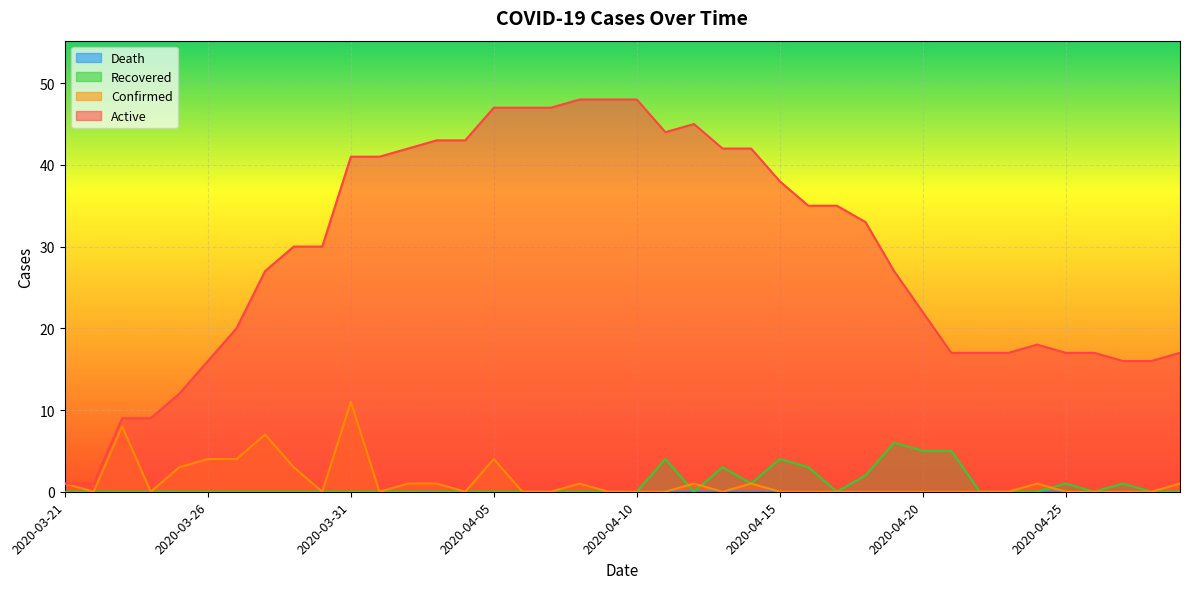

Between 2020-04-03 and 2020-04-08, which series saw the biggest shift?

Active